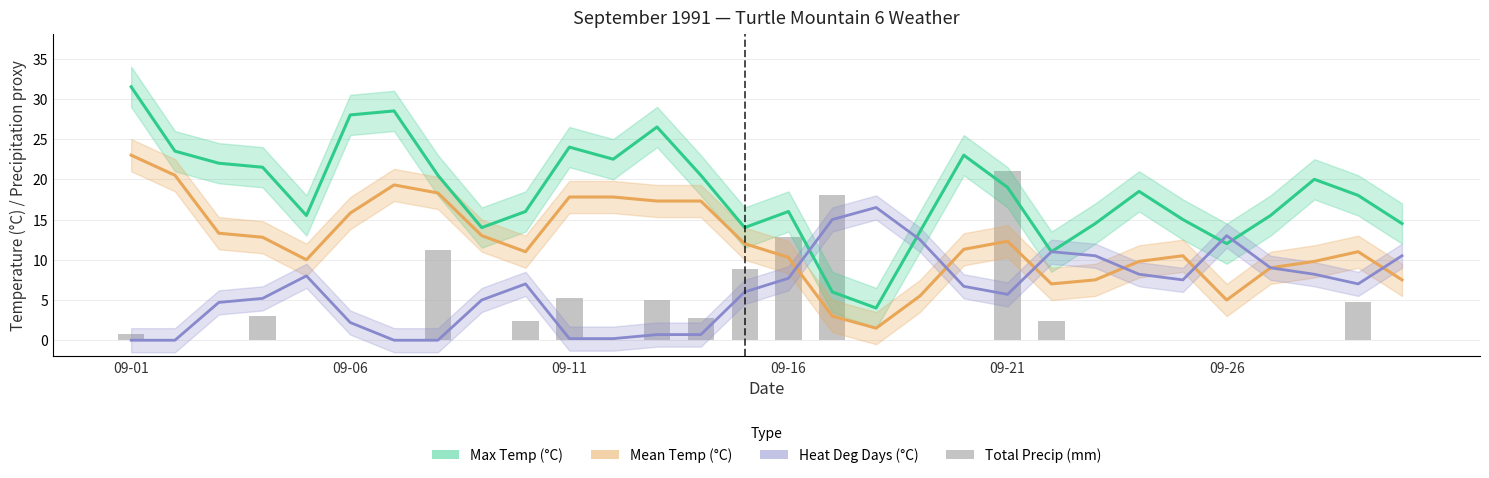

What is the difference between the maximum and second lowest values in the Heat Deg Days (°C) series?

16.5